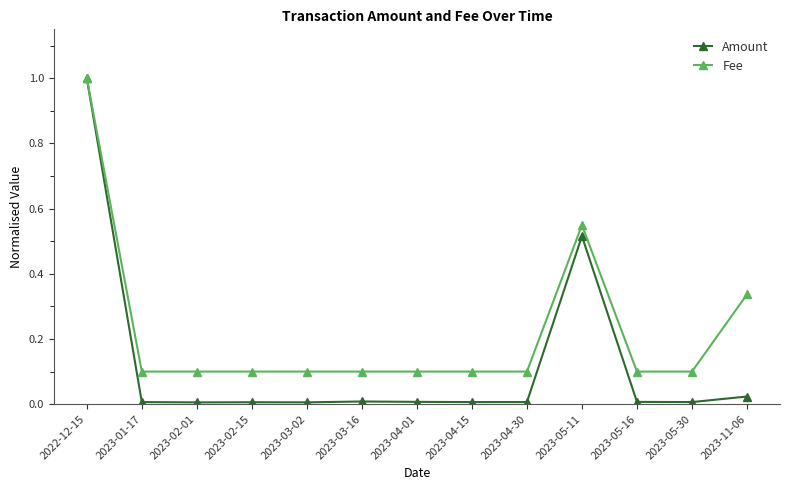

What is the difference between the highest and lowest values at 2023-03-16?

0.1